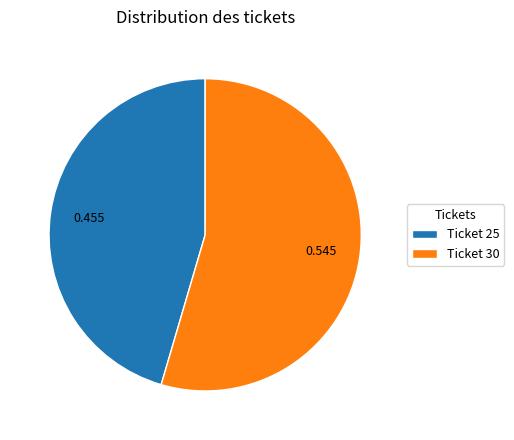

Is the sum of Ticket 30 and Ticket 25 greater than half?

Yes